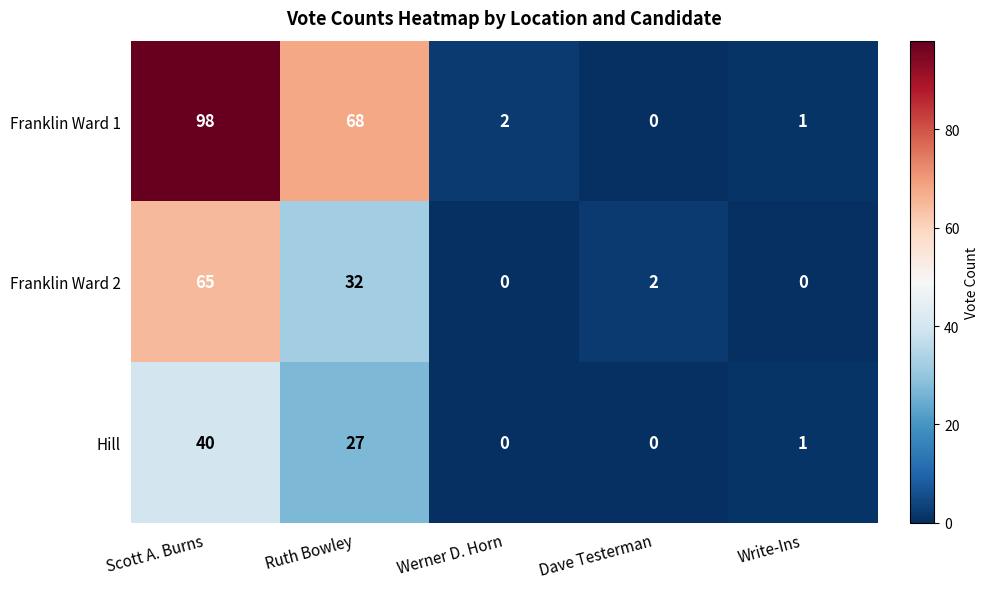

At how many categories does at least one series exceed 34?

2